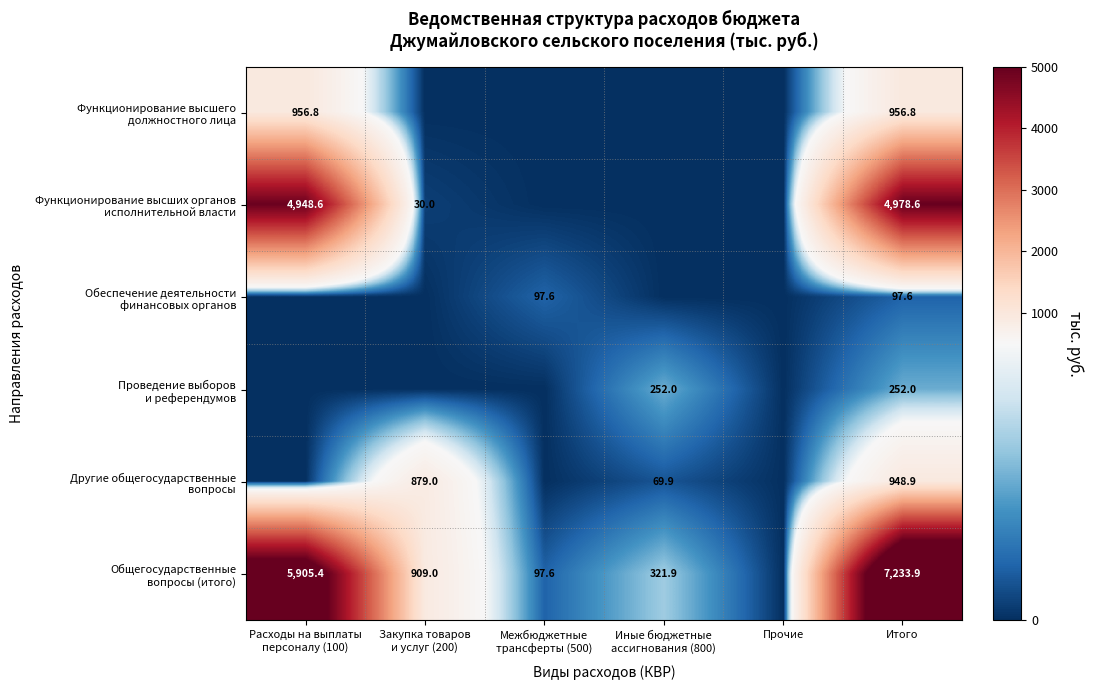

What is the total value across all series at Итого?

14467.8